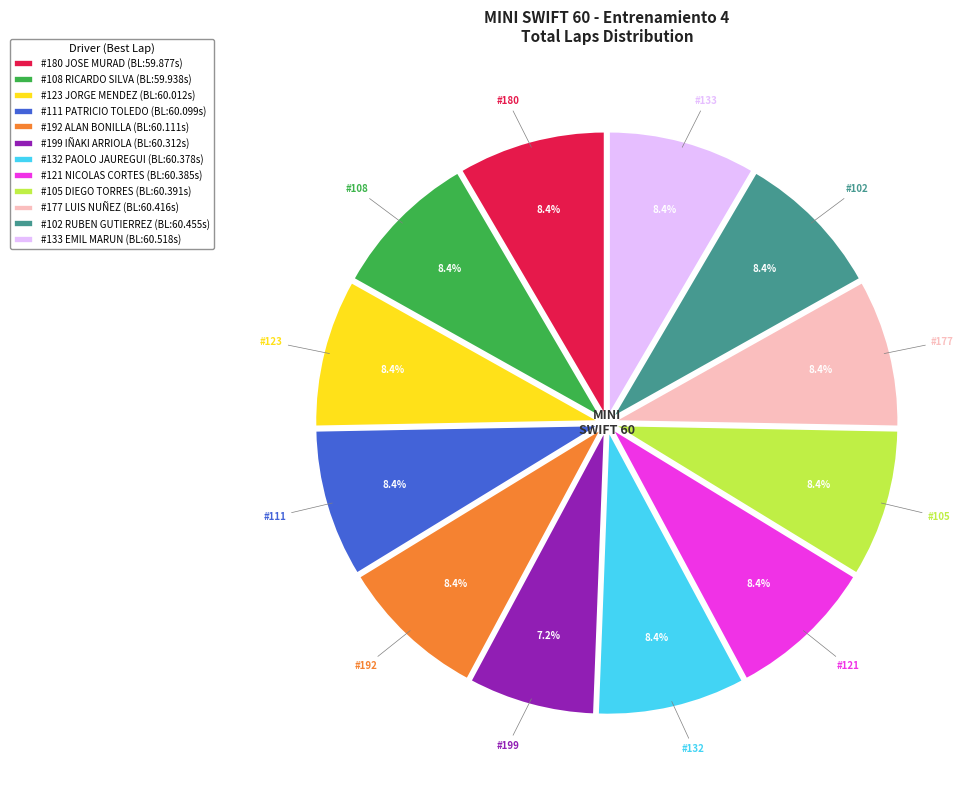

Which category has the smallest portion of the pie?

#199 IÑAKI ARRIOLA (BL:60.312s)